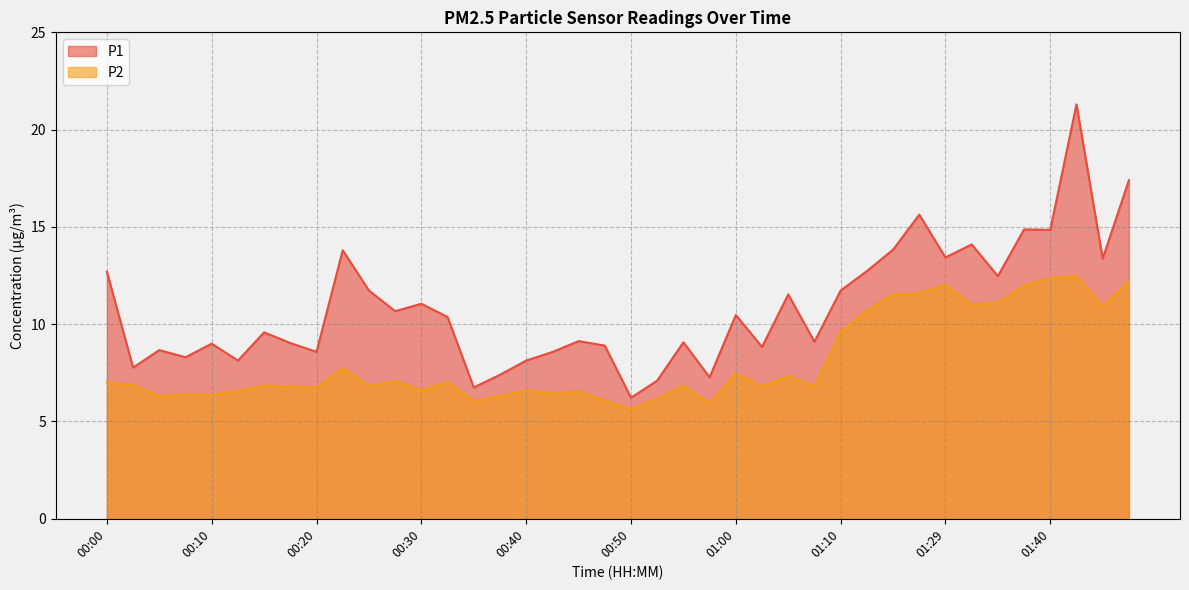

What is the average value of the P2 series?

8.1